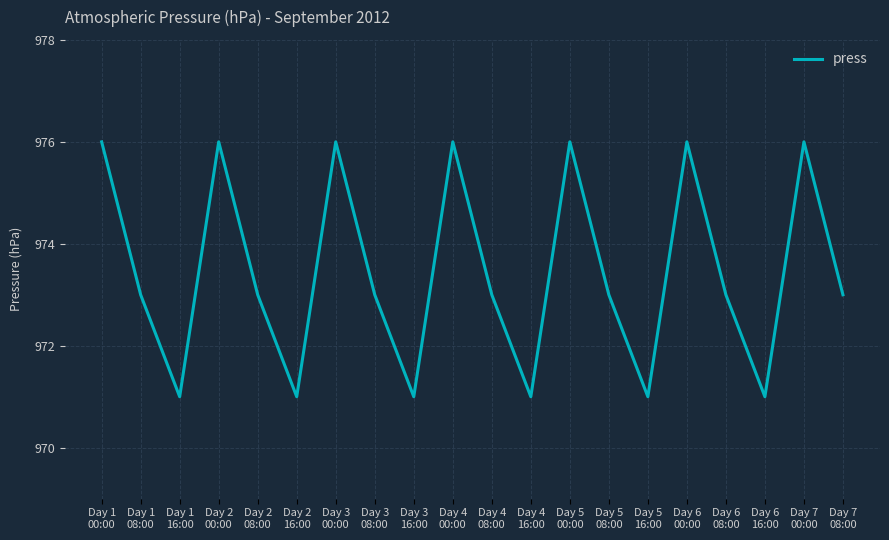

Which has a higher value, Day 7
00:00 or Day 4
08:00?

Day 7
00:00